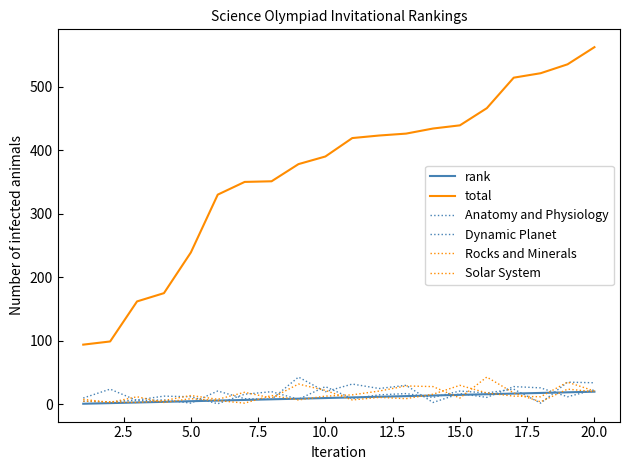

Which category has the highest value in the Anatomy and Physiology series?

20.0